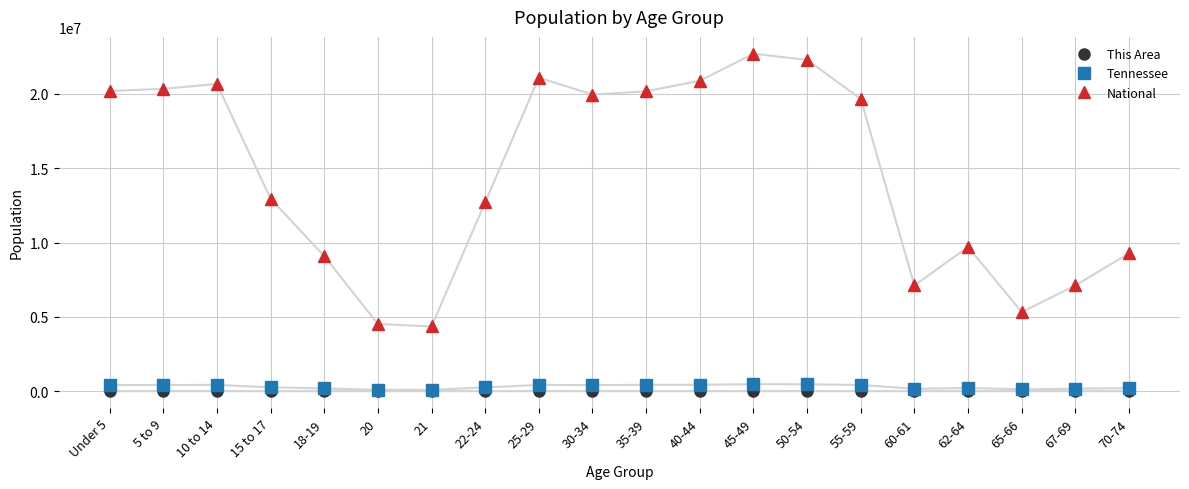

How many lines are shown in the chart?

3